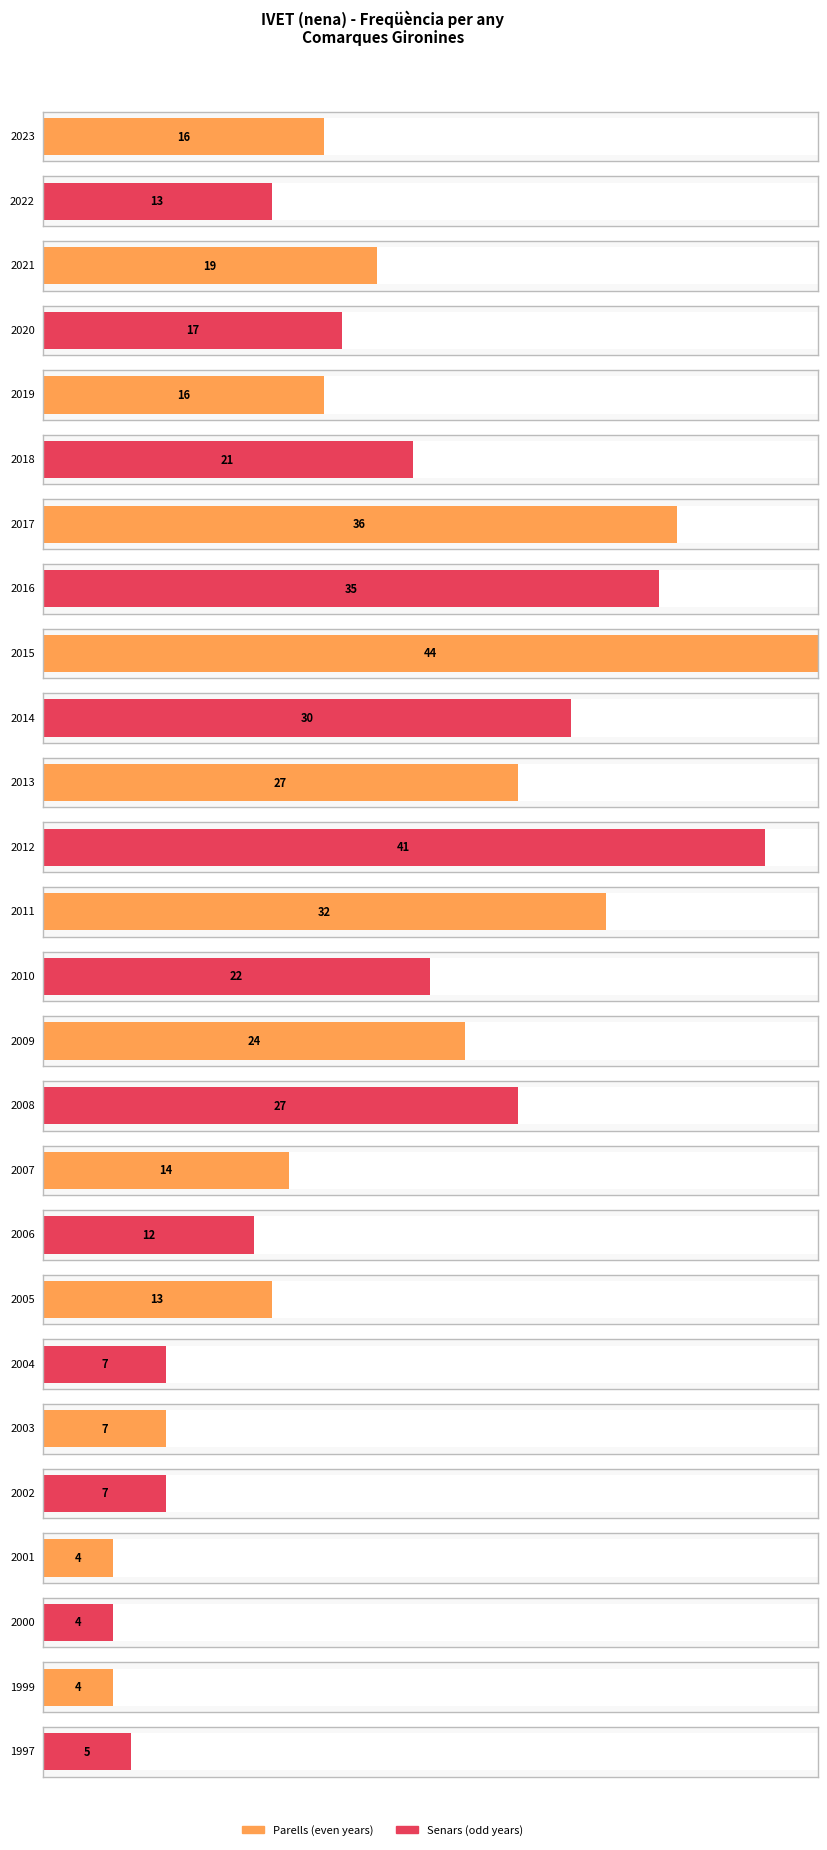

Reading right to left, list all the values displayed in this chart.

5	4	4	4	7	7	7	13	12	14	27	24	22	32	41	27	30	44	35	36	21	16	17	19	13	16